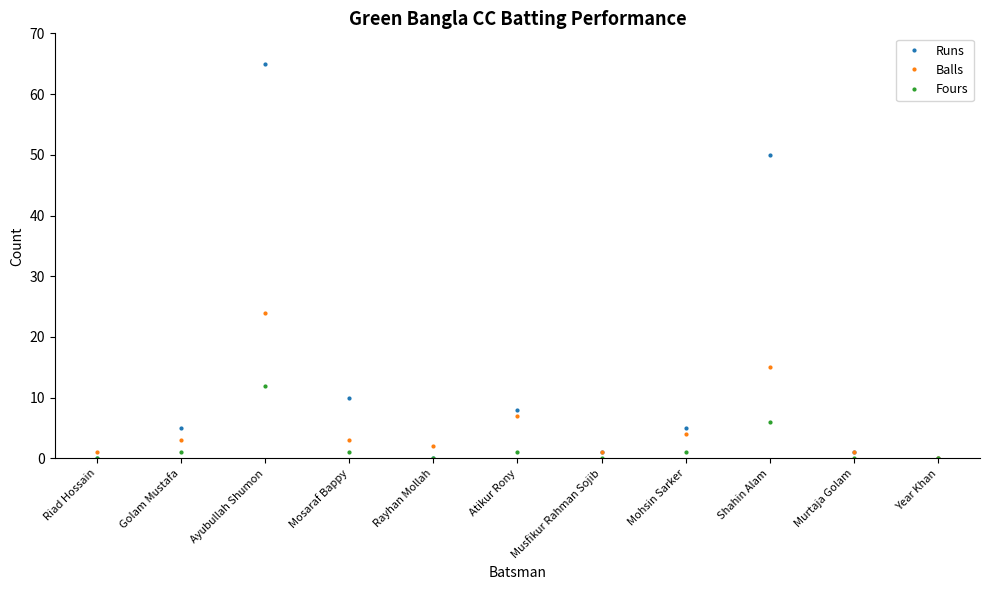

What is the difference between the maximum and second lowest values in the Fours series?

12